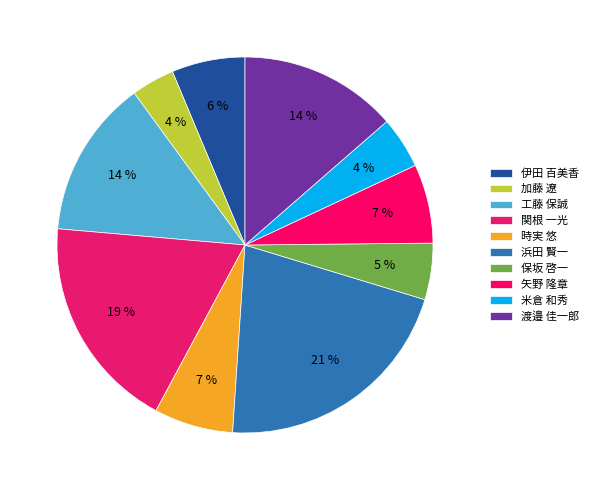

To the nearest percent, what percentage of the pie is 米倉 和秀?

4%